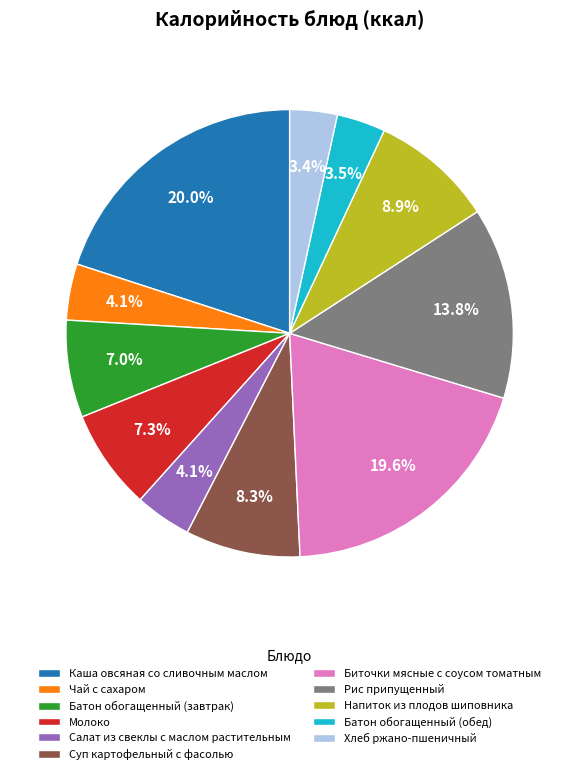

To the nearest percent, what is the difference between the largest and smallest slice percentages?

17%